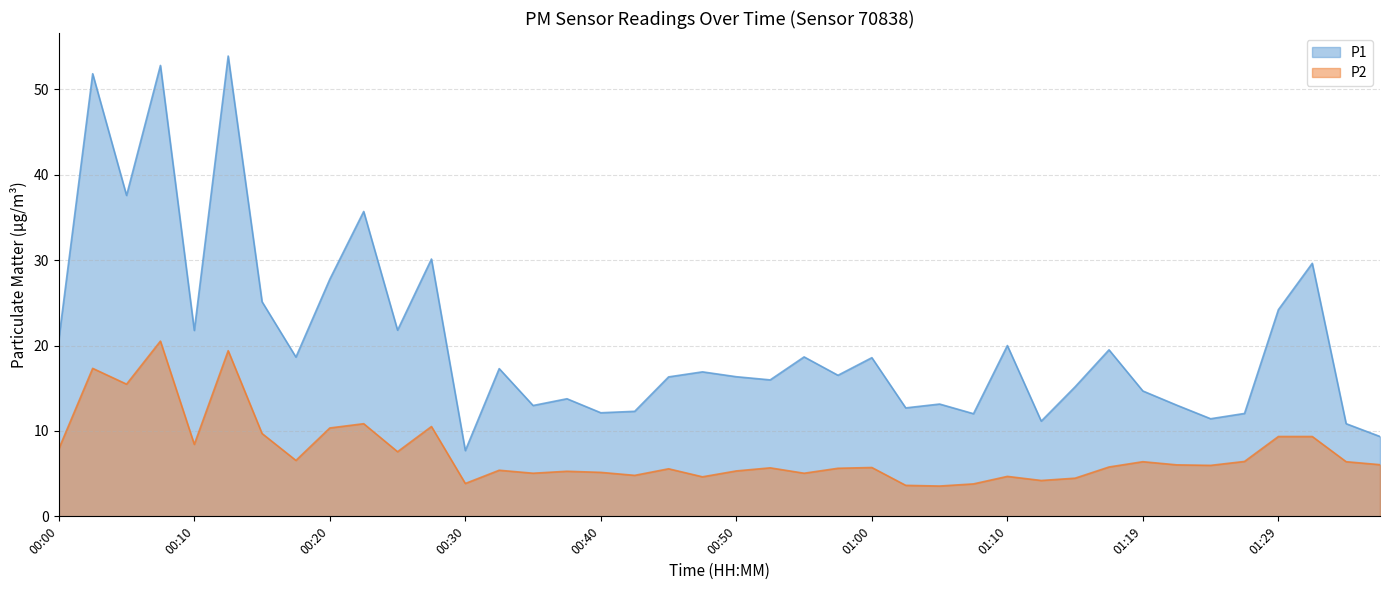

What is the label of the 28th point from the right?

00:30